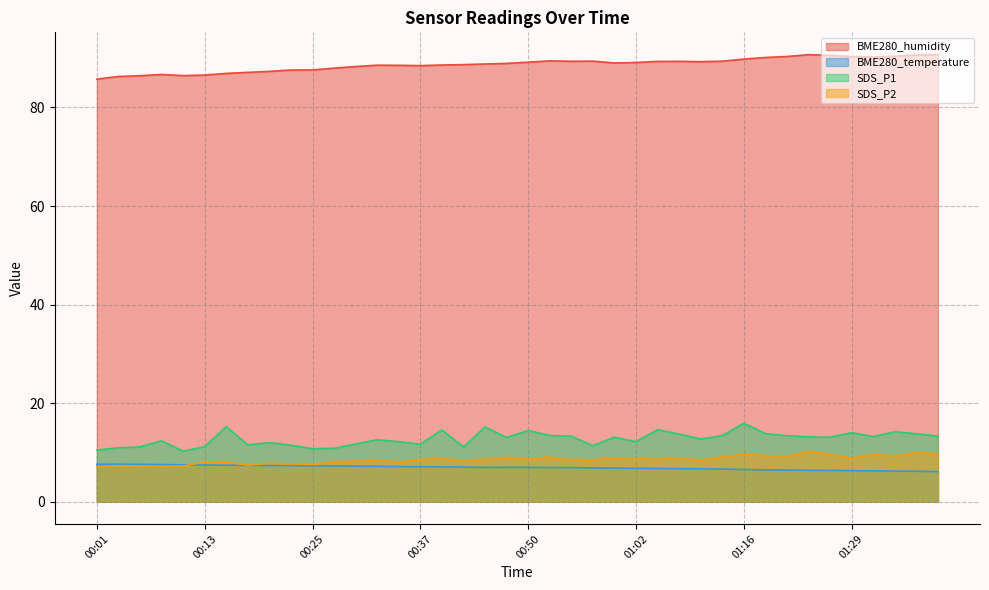

Which series changed the most between 01:34 and 01:37?

SDS_P2